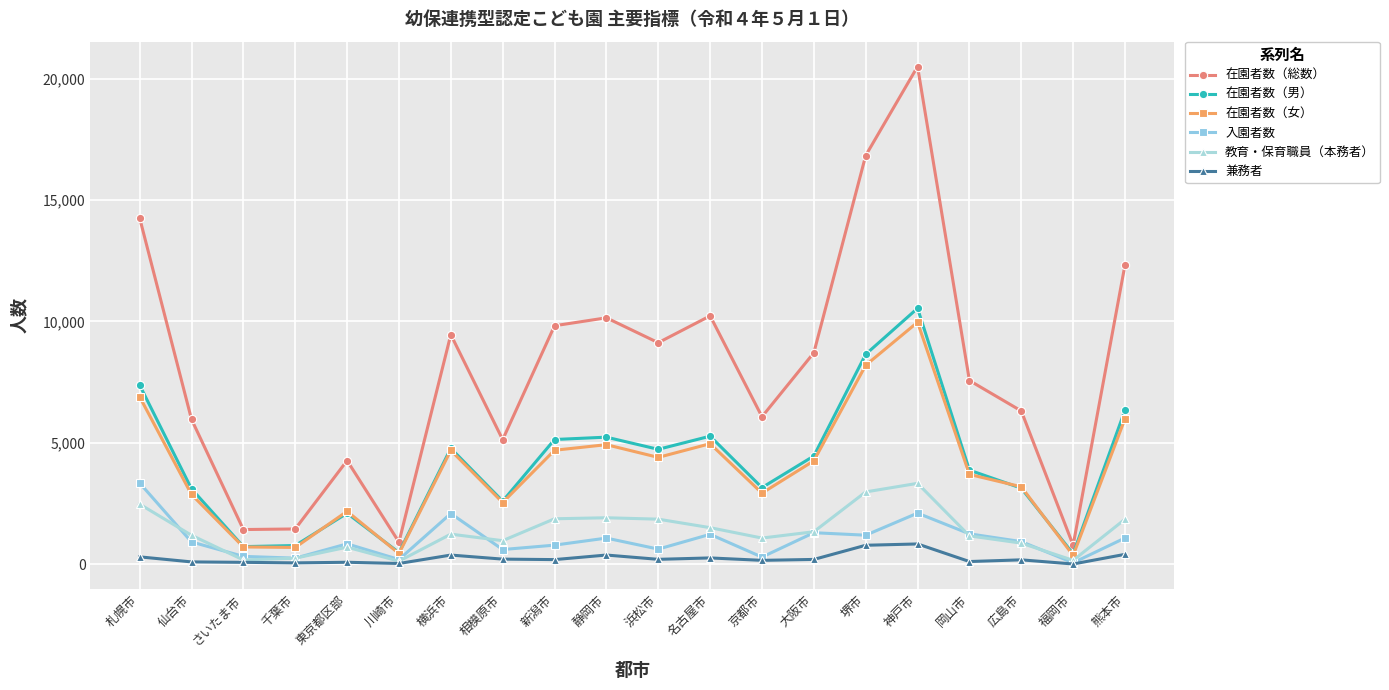

At which label is 在園者数（男） closest to 5481?

名古屋市